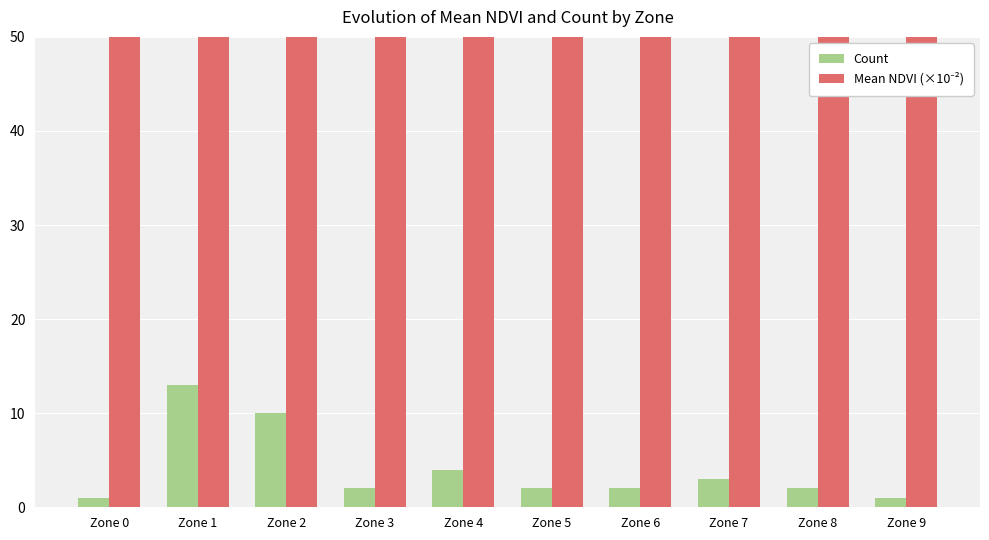

At how many categories does at least one series exceed 690?

10